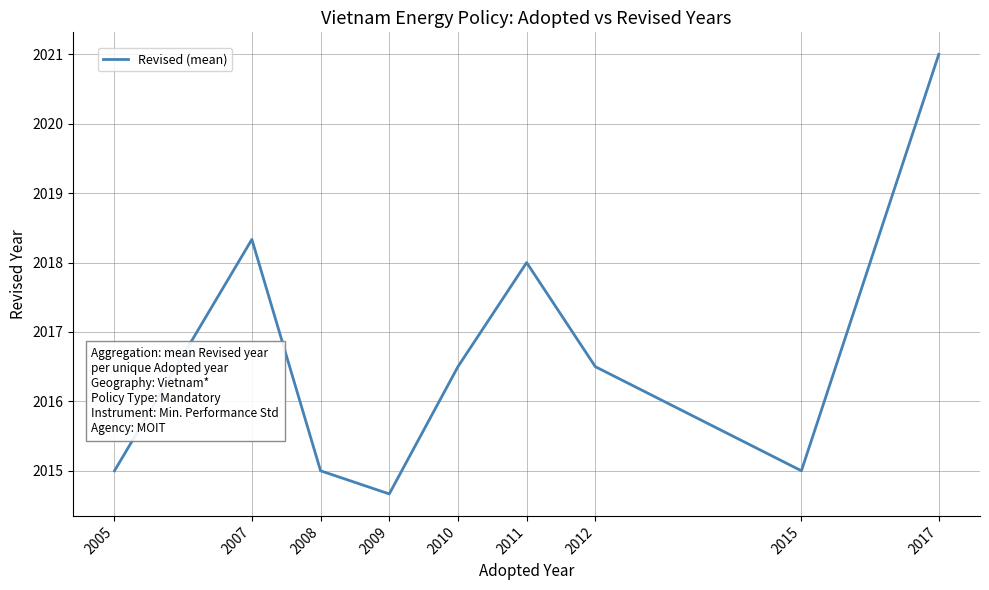

How many categories are shown in the chart?

9